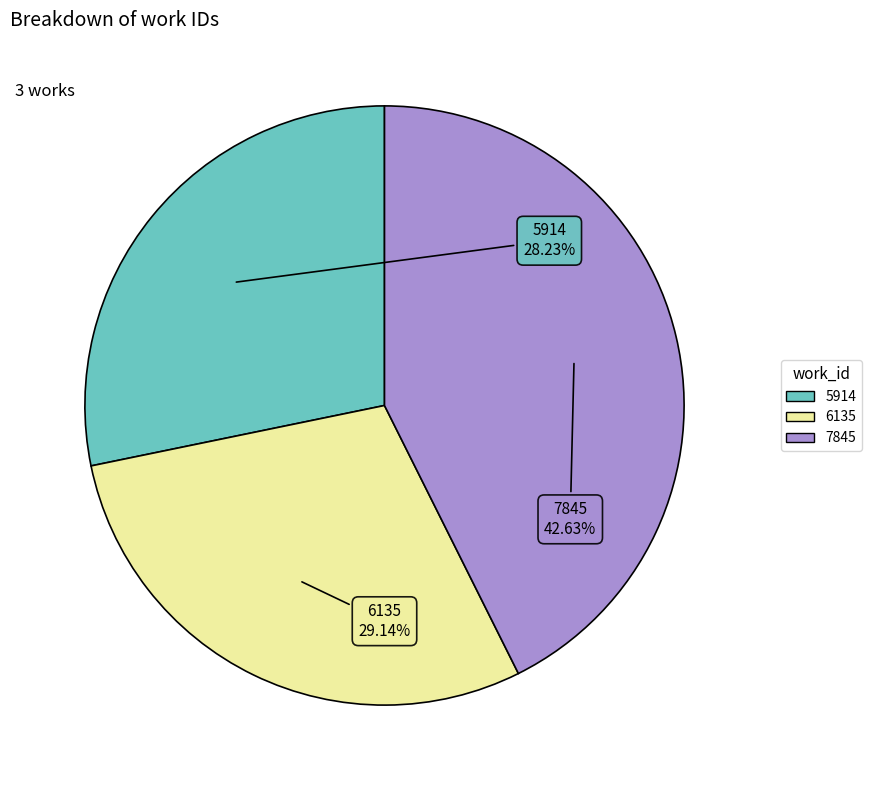

What is the ratio of the value at 6135 to the value at 7845?

0.7